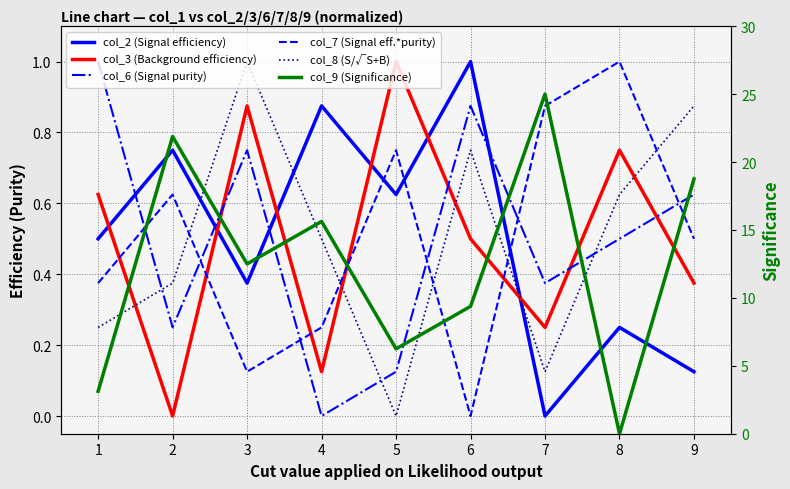

How many positive values does the col_6 (Signal purity) series have?

8